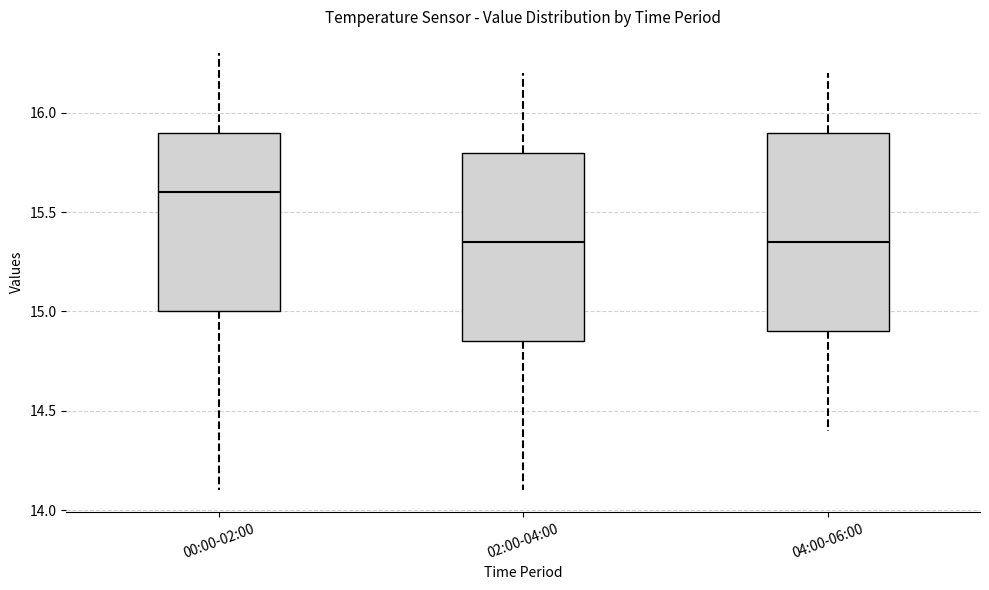

Reading left to right, transcribe this box plot: for each box, give where its median line is, the range the box spans, and where its two whiskers end, as read against the y-axis. The values are not printed on the chart, so give them approximately, as read against the axis.

00:00-02:00: median 15.60, box 15.00 to 15.90, whiskers 14.10 to 16.30
02:00-04:00: median 15.35, box 14.85 to 15.80, whiskers 14.10 to 16.20
04:00-06:00: median 15.35, box 14.90 to 15.90, whiskers 14.40 to 16.20